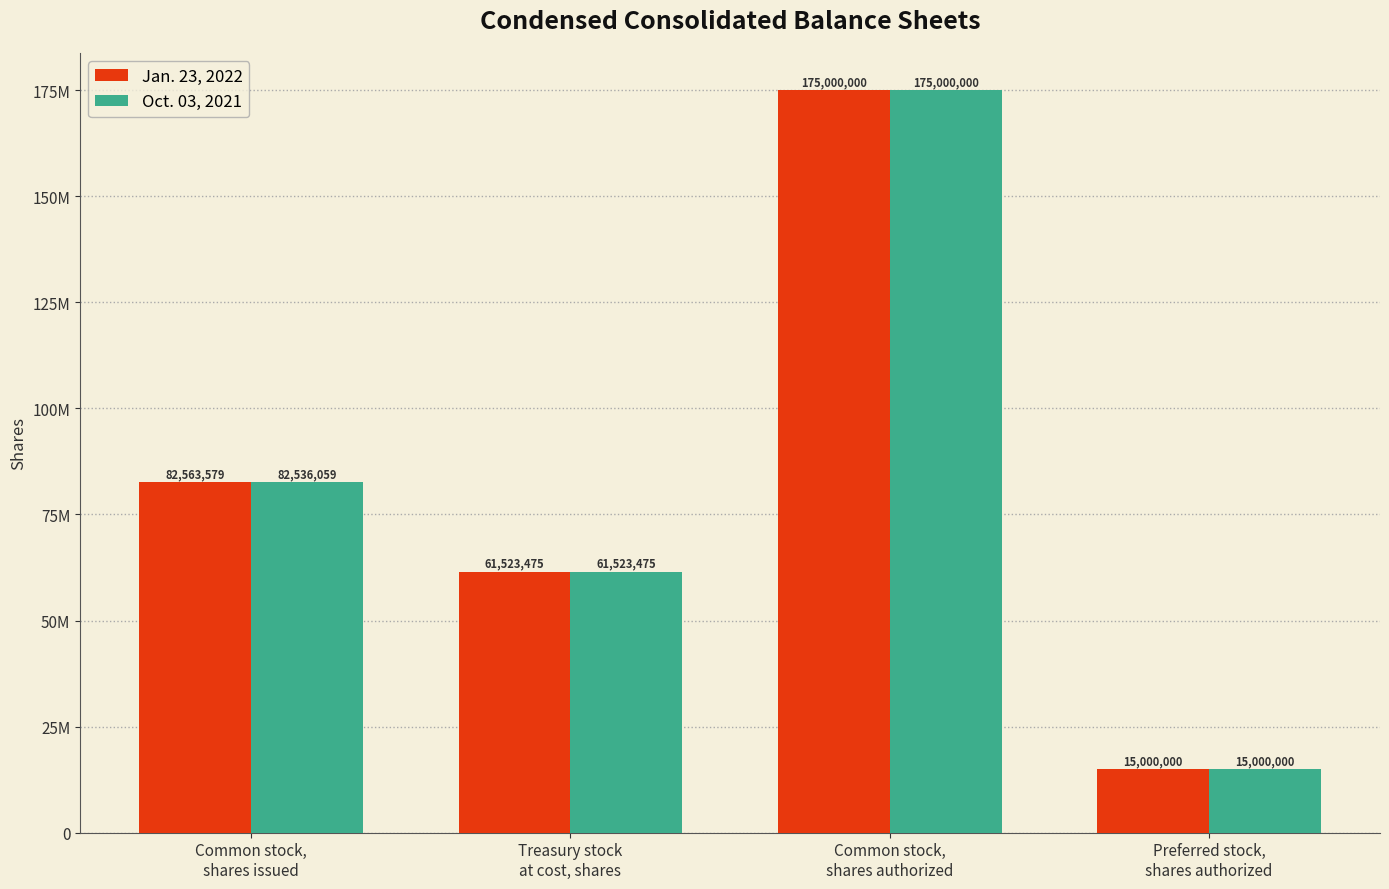

Does the chart contain any negative values?

No